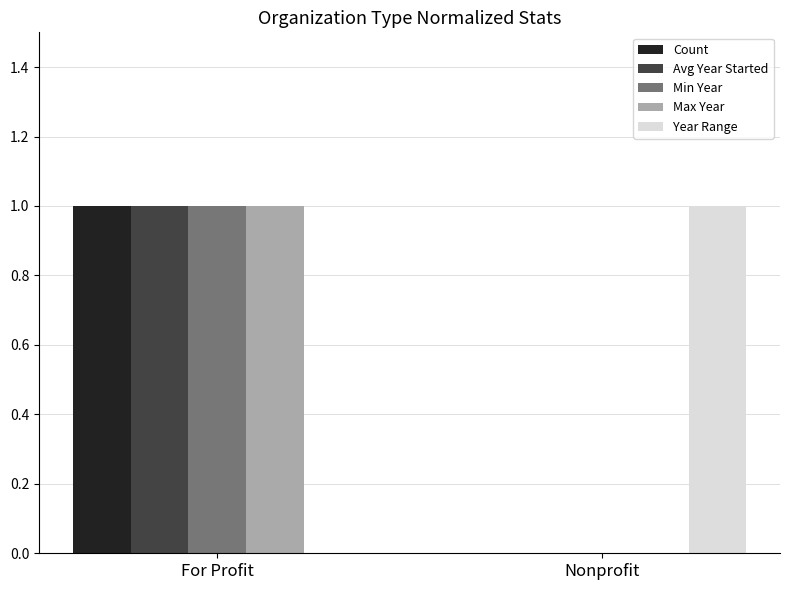

True or false: Count has a value of 1 at For Profit.

True